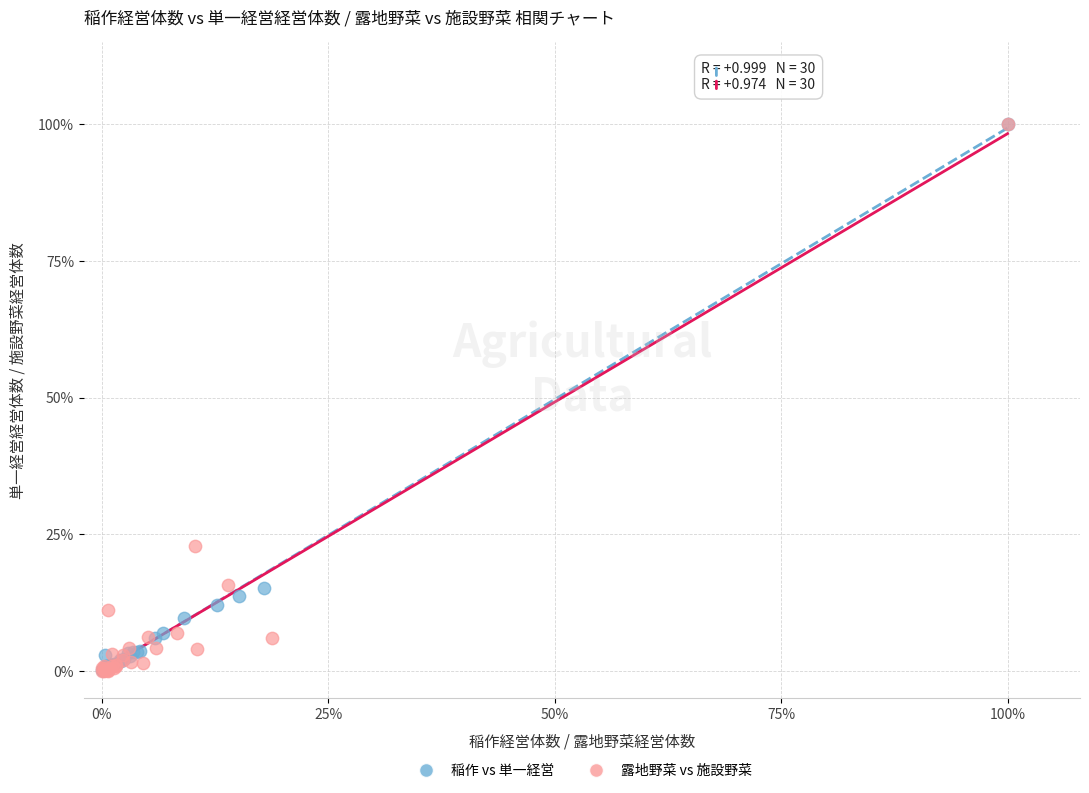

What are all the series names shown in the legend?

稲作 vs 単一経営, 露地野菜 vs 施設野菜